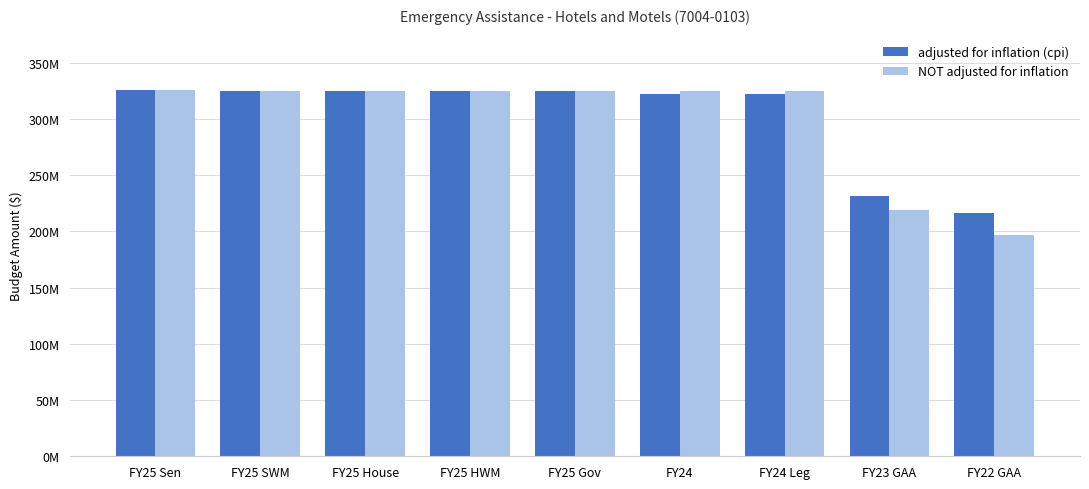

At FY25 Gov, list the series in order from largest to smallest.

adjusted for inflation (cpi), NOT adjusted for inflation